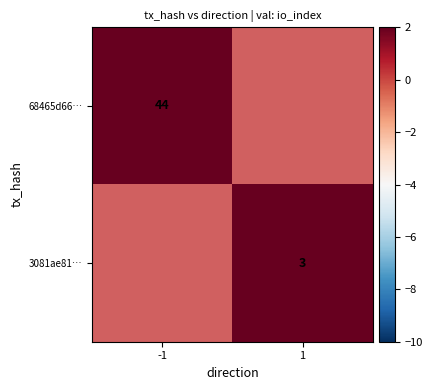

True or false: 3081ae81… has a value of 3 at 1.

True